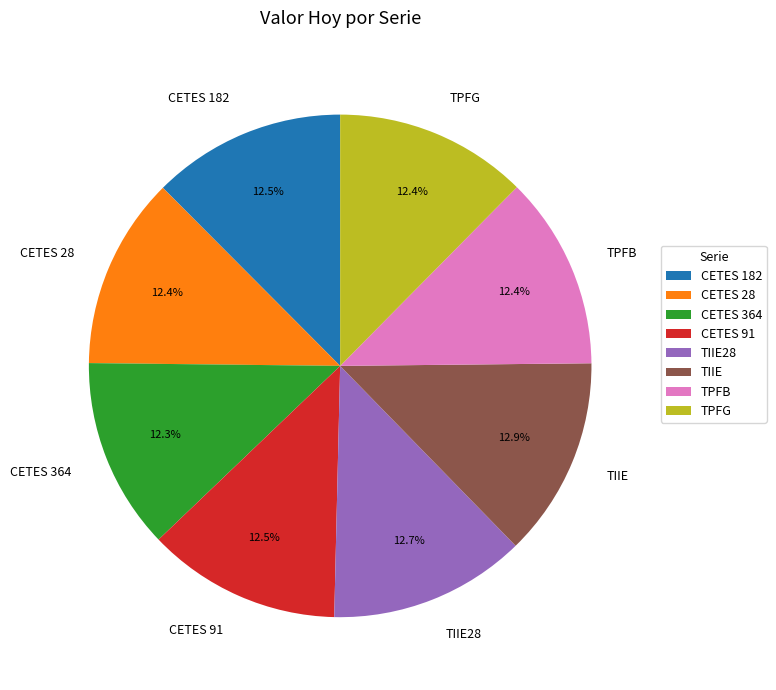

True or false: CETES 28 accounts for 18% of the total.

False